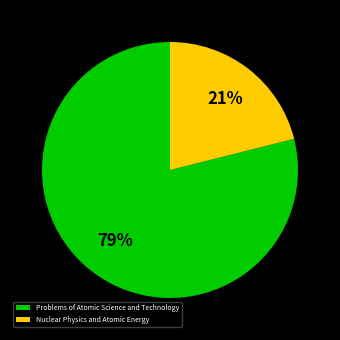

To the nearest percent, what percentage of the pie is Problems of Atomic Science and Technology?

79%